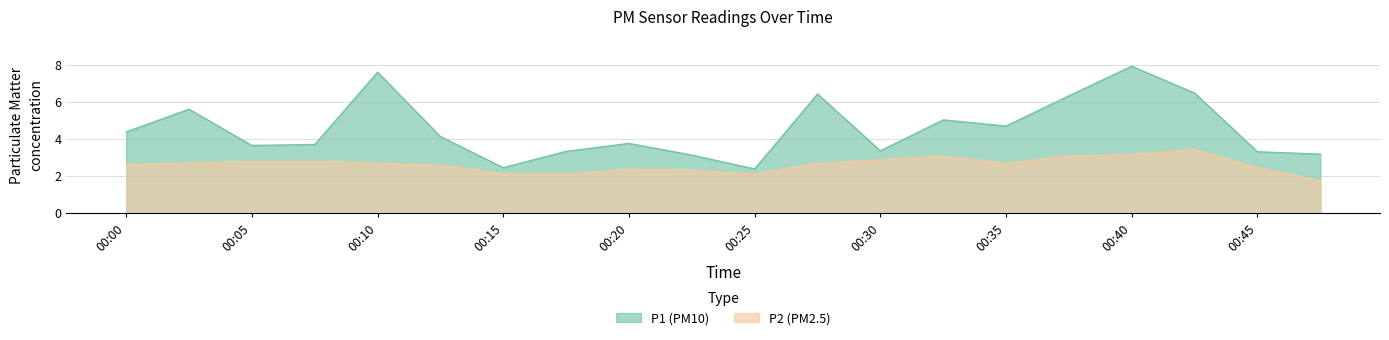

Which has a higher value, 00:20 or 00:30?

00:20